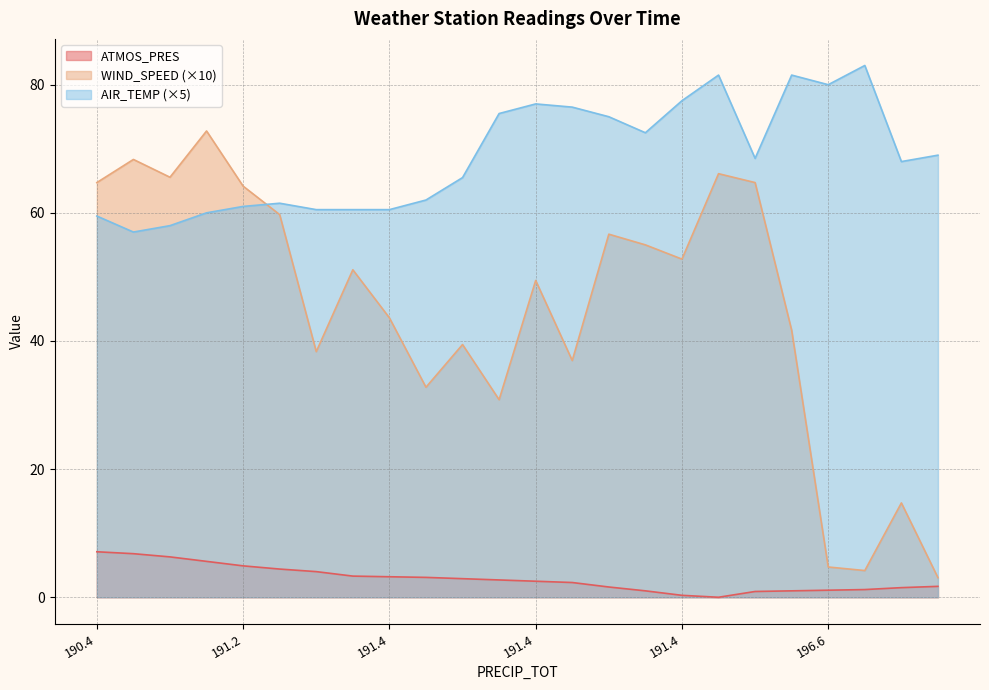

What is the total value across all series at 191.4?

102.8